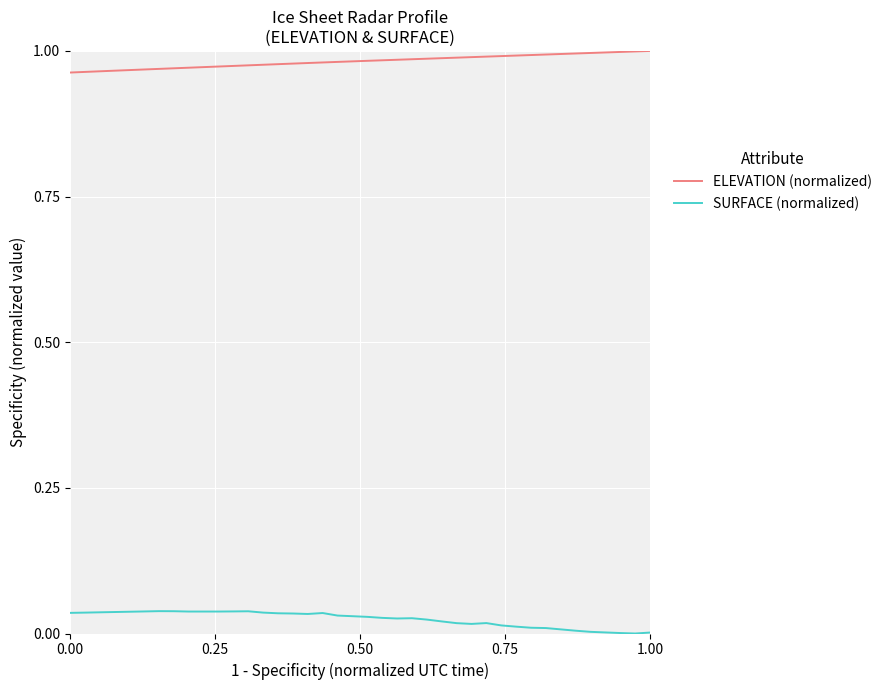

True or false: ELEVATION (normalized) and SURFACE (normalized) intersect in this chart.

False